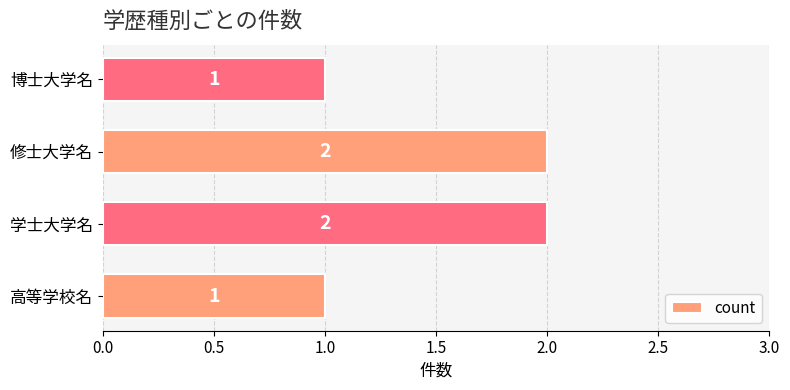

What is the smallest value displayed?

1